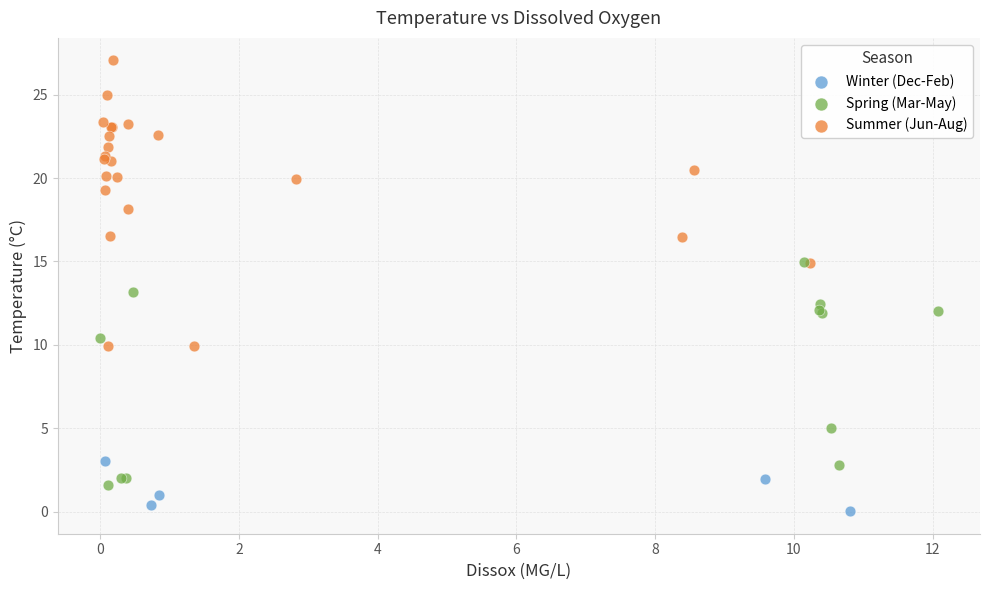

Which series has the widest spread of Y values?

Summer (Jun-Aug)